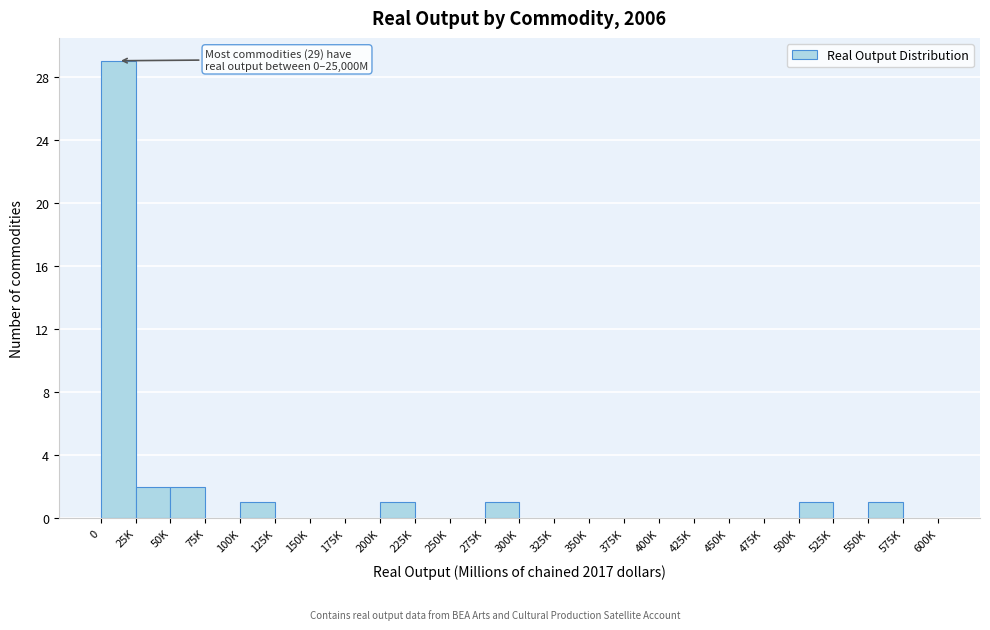

Reading left to right, list all the values displayed in this chart.

0=29	25K=2	50K=2	75K=0	100K=1	125K=0	150K=0	175K=0	200K=1	225K=0	250K=0	275K=1	300K=0	325K=0	350K=0	375K=0	400K=0	425K=0	450K=0	475K=0	500K=1	525K=0	550K=1	575K=0